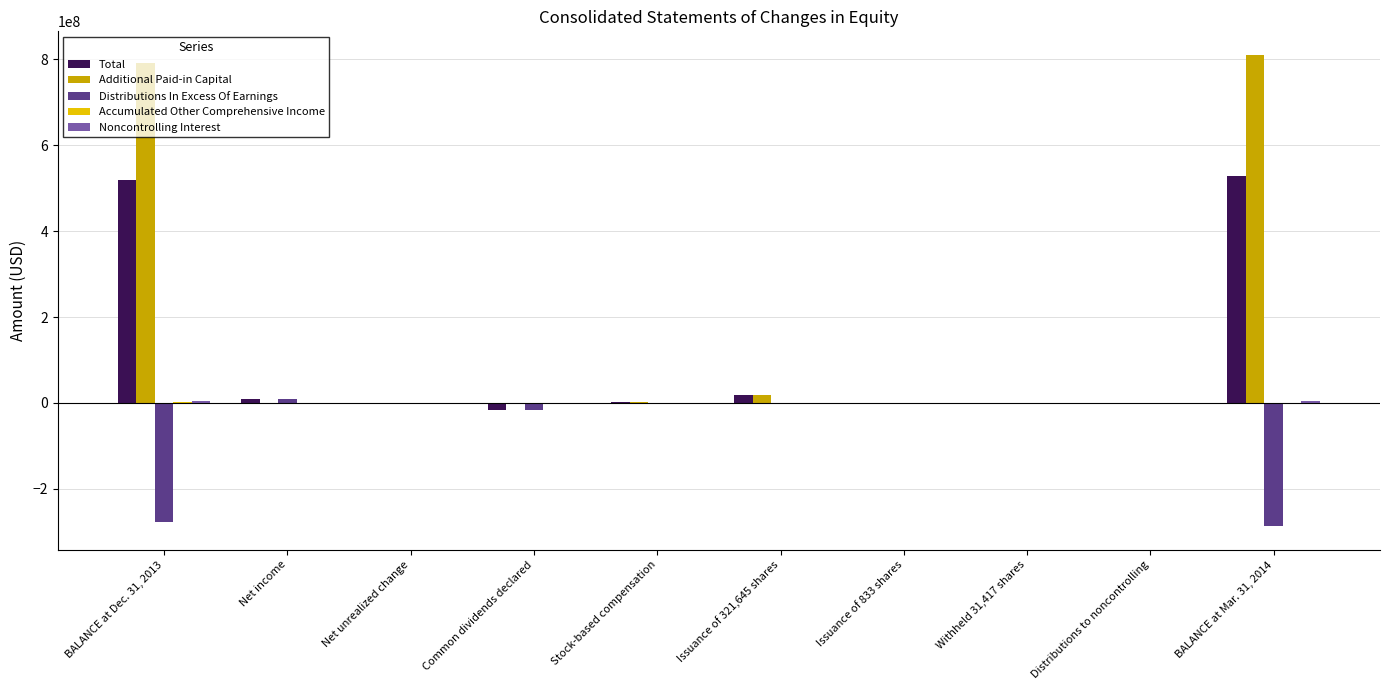

Which series has the largest total across all categories?

Additional Paid-in Capital